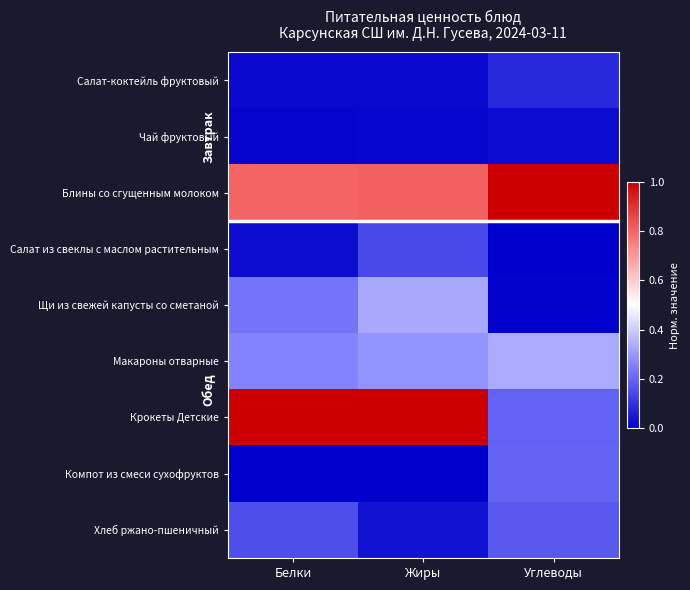

At how many categories does at least one series exceed 0?

3